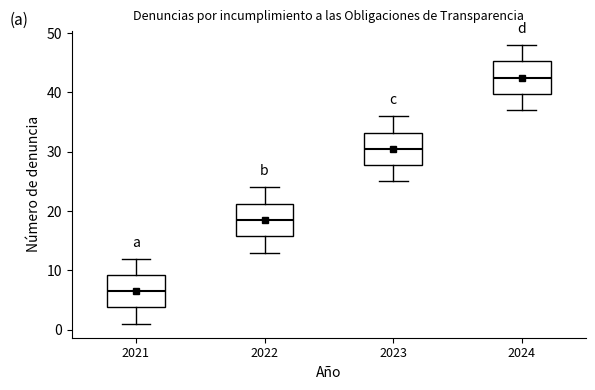

Where does the upper whisker of the box at x = 2022 end on the y-axis? The values are not printed on the chart, so give them approximately, as read against the axis.

24